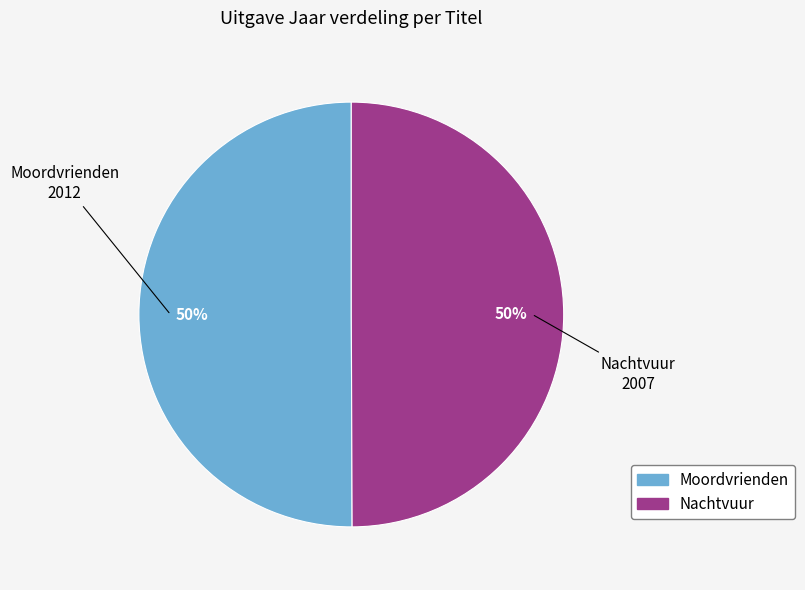

What is the ratio of the value at Moordvrienden to the value at Nachtvuur?

1.0